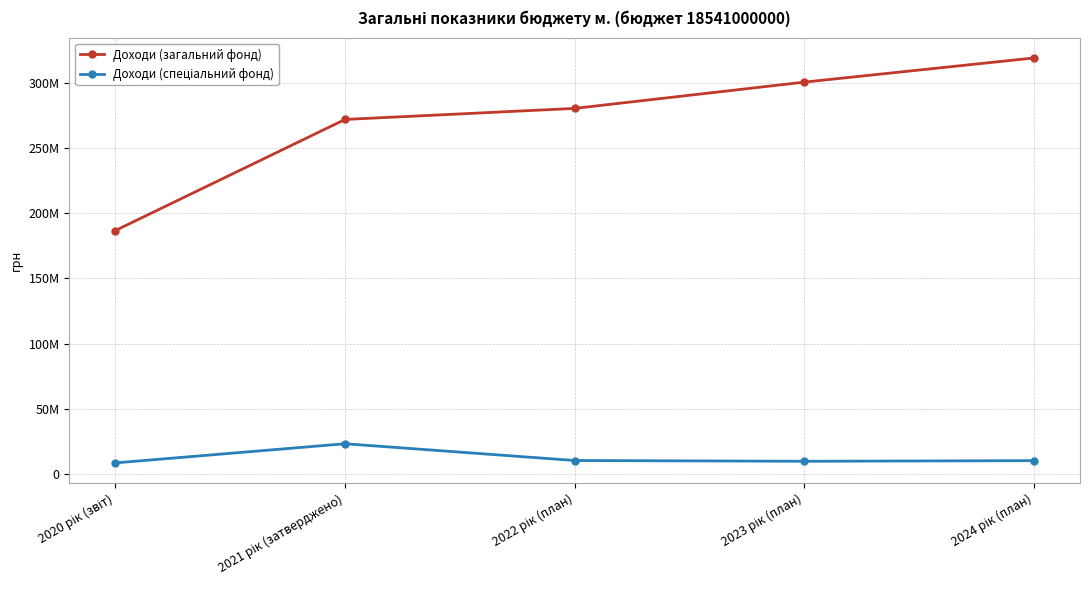

Does the chart have visible grid lines?

Yes